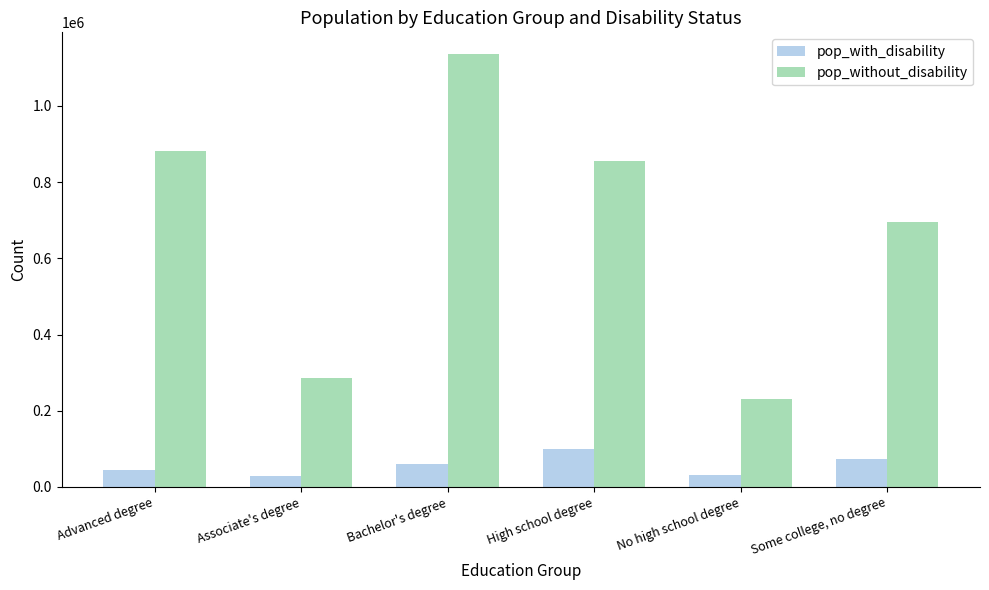

Rank the categories by pop_without_disability value from highest to lowest.

Bachelor's degree, Advanced degree, High school degree, Some college, no degree, Associate's degree, No high school degree